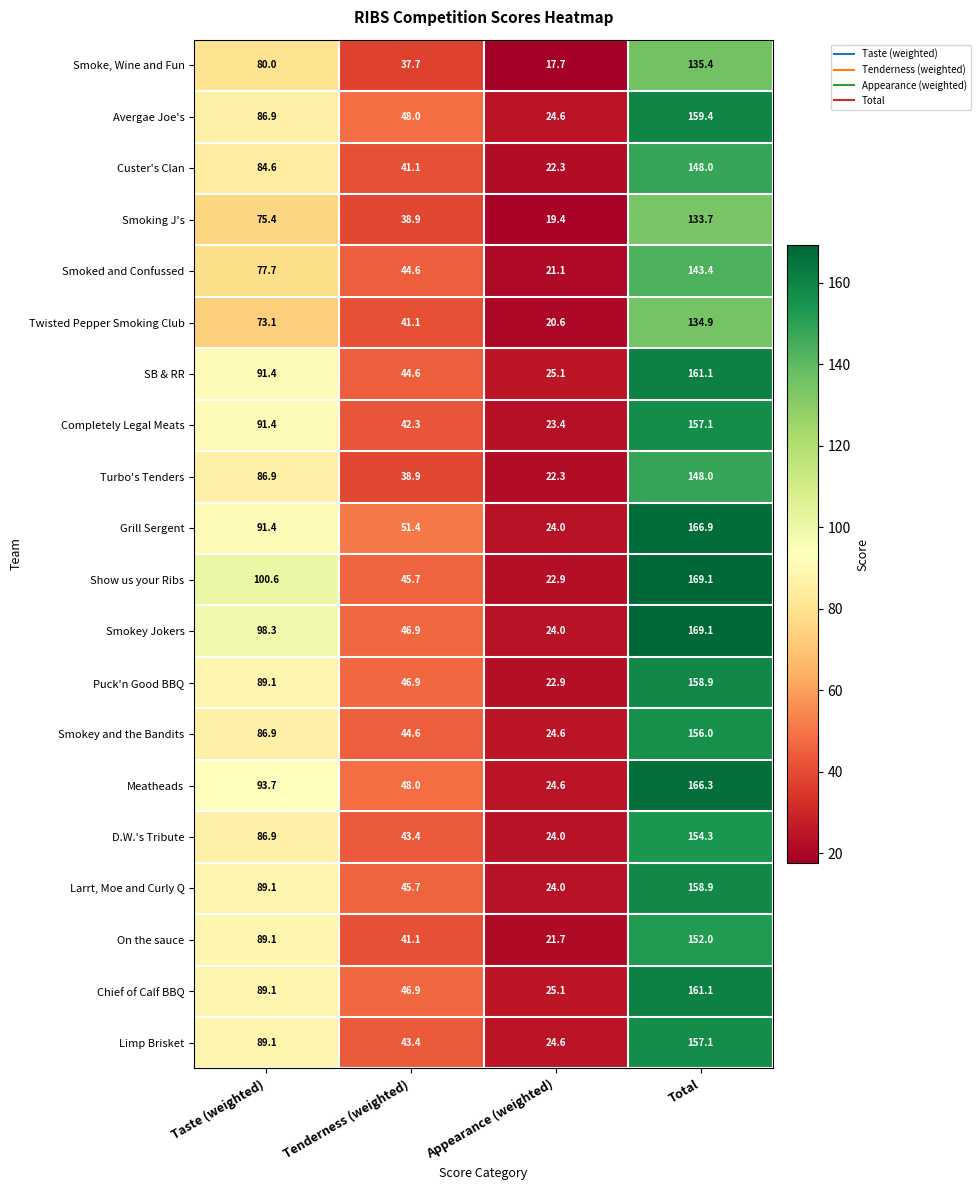

Is the value of SB & RR at Total greater than the value of Limp Brisket at Appearance (weighted)?

Yes